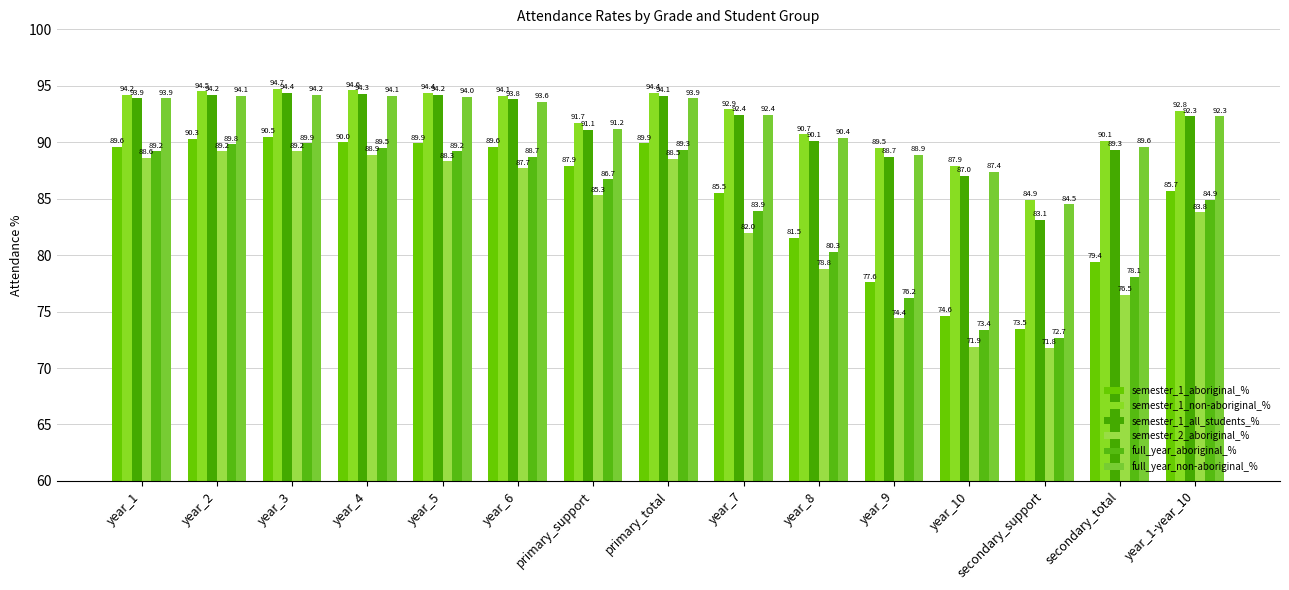

What is the difference between the highest and lowest values at primary_total?

5.9